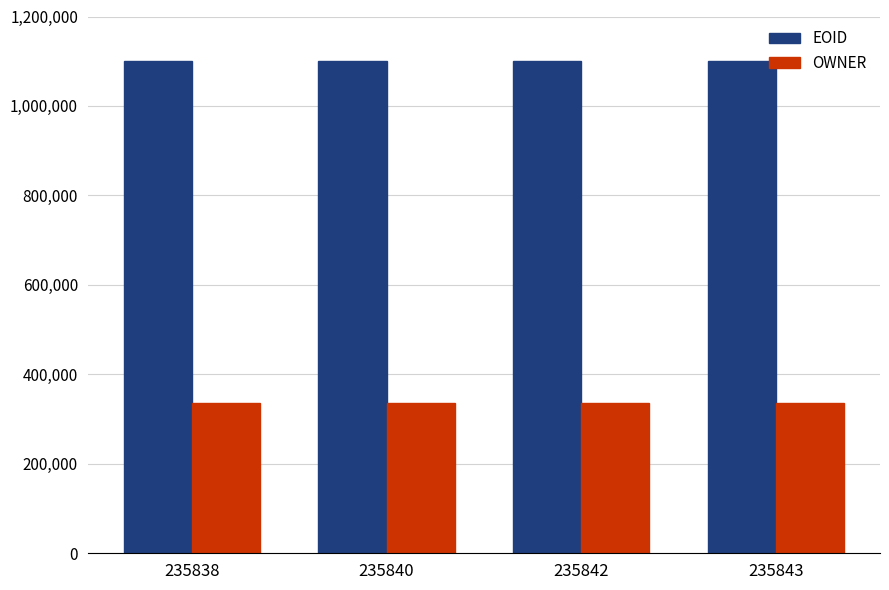

How many bars are there in each group?

2